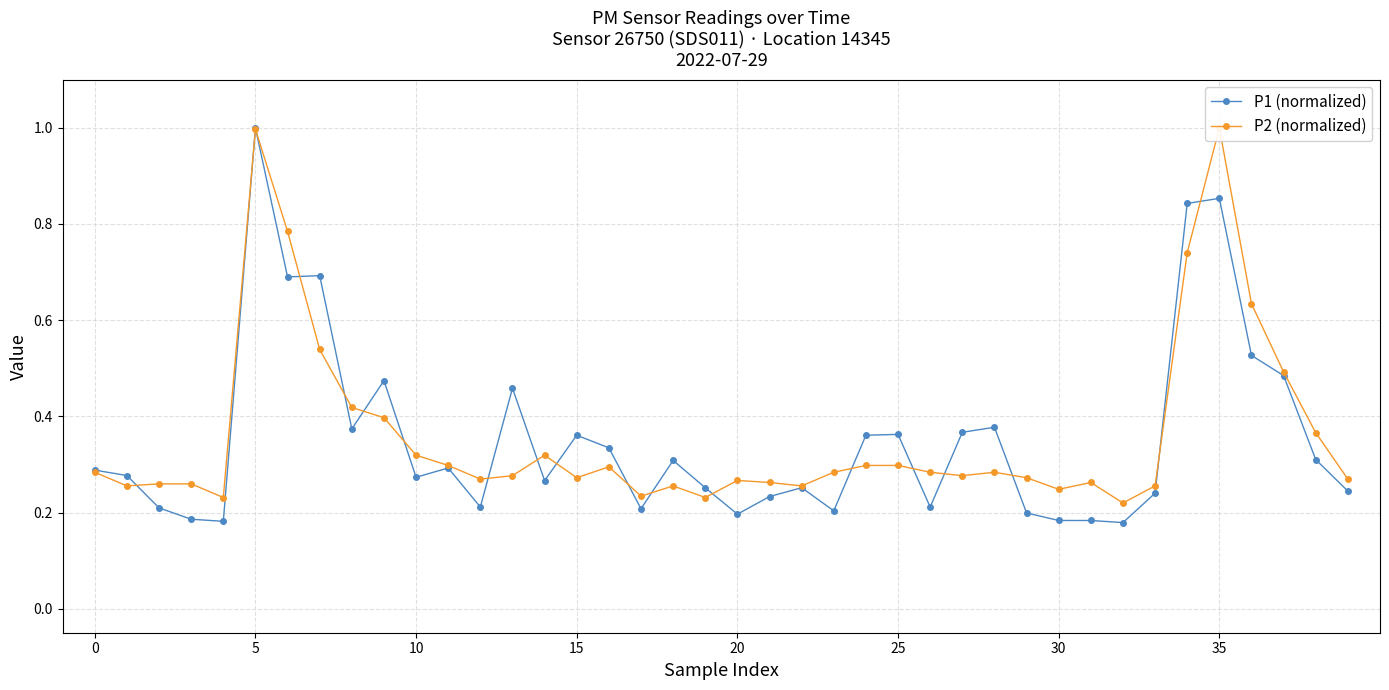

True or false: P1 (normalized) has a value of 1.5 at 35.

False